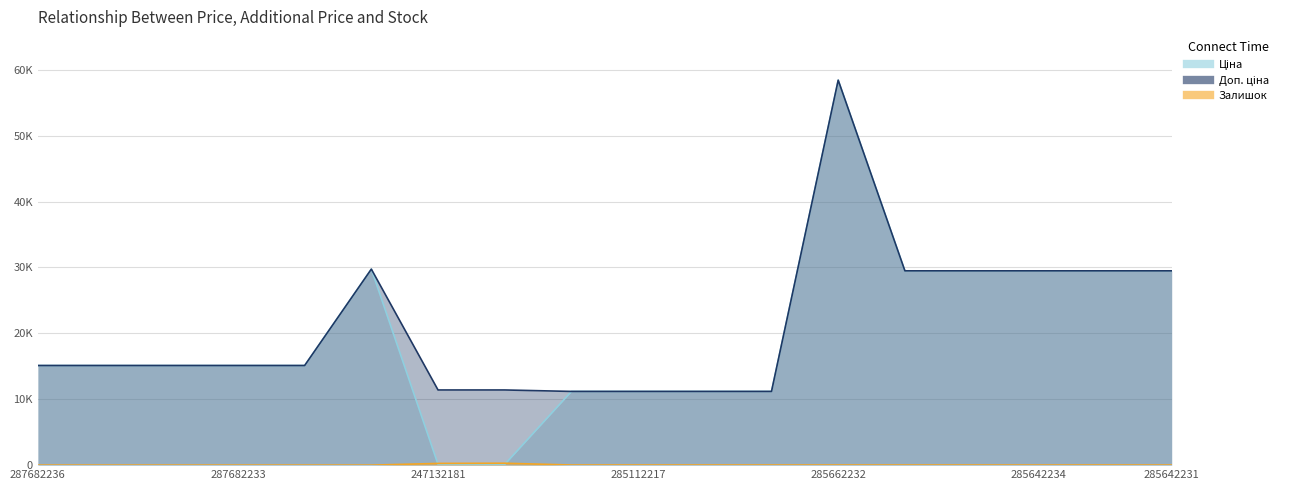

Rank the series by their maximum value, from highest to lowest.

Ціна, Доп. ціна, Залишок